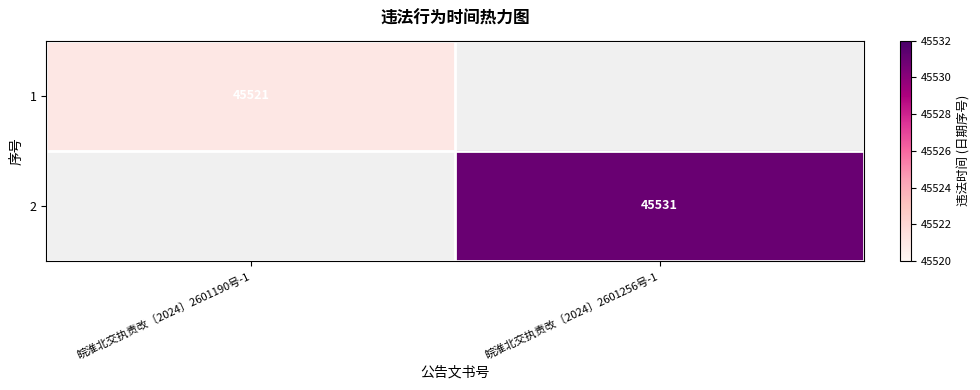

Is the value of 2 at 皖淮北交执责改〔2024〕2601256号-1 greater than the value of 1 at 皖淮北交执责改〔2024〕2601190号-1?

Yes